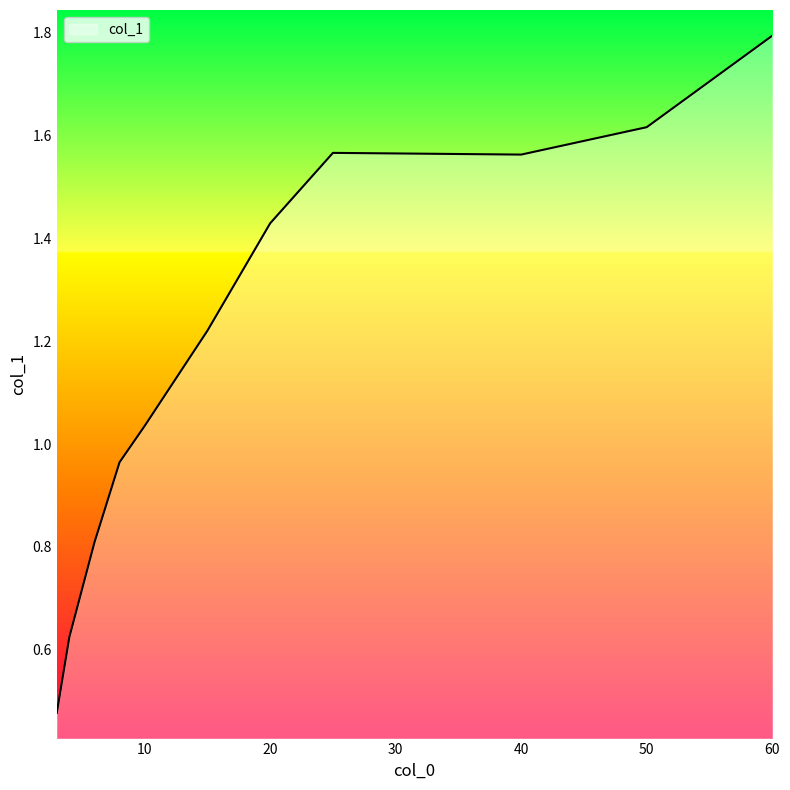

What is the greatest value displayed?

1.8